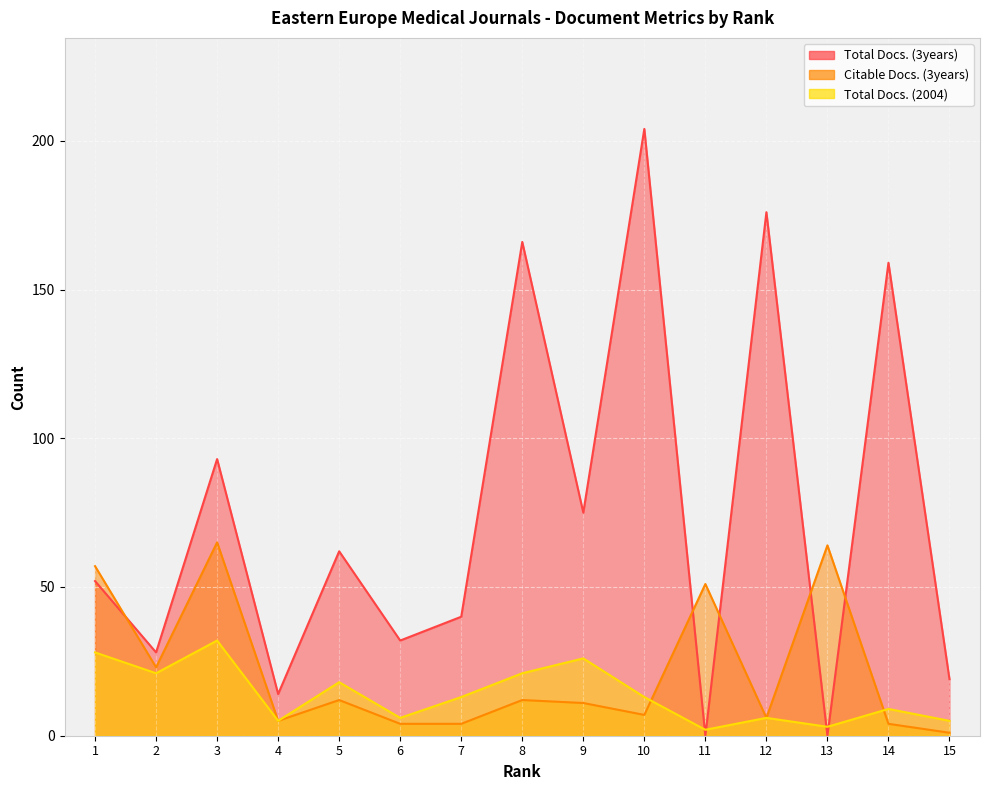

True or false: Total Docs. (2004) has more than 0 interior local peaks.

True